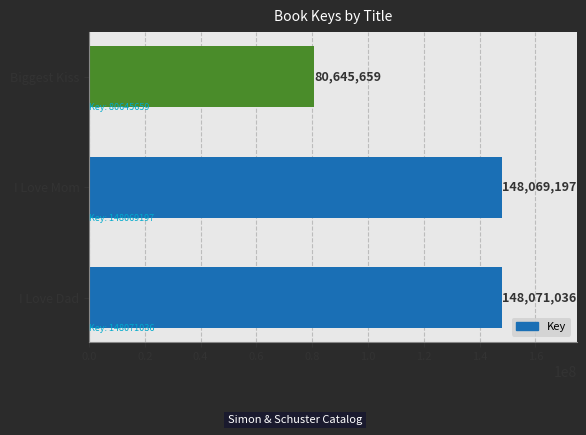

What is the greatest value displayed?

148071036